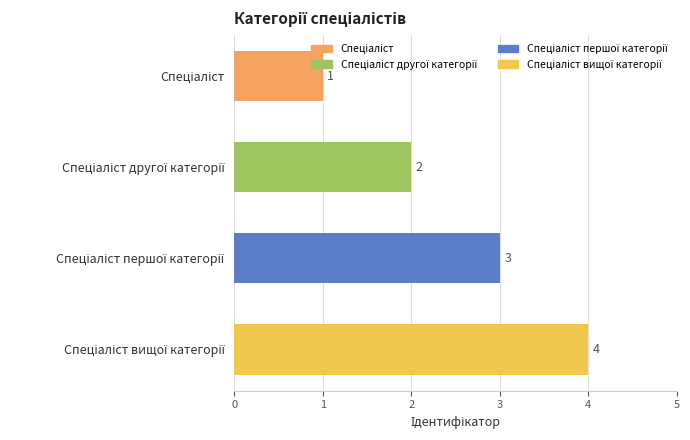

What is the value of the 1st bar from the top?

1